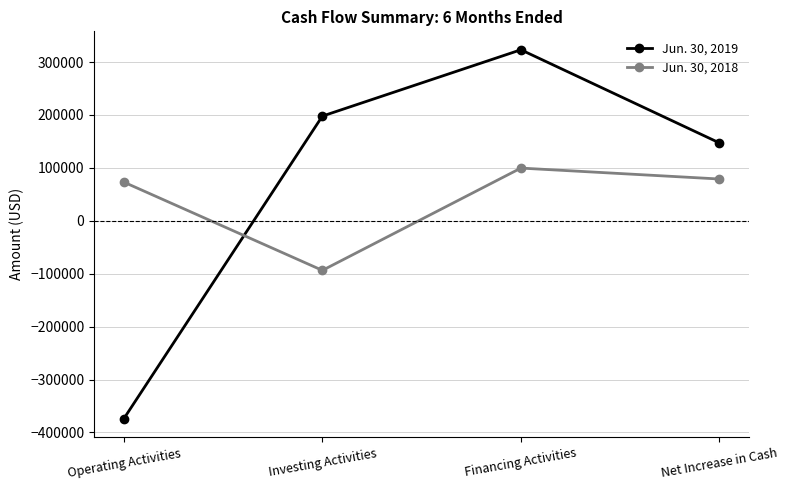

What are all the series names shown in the legend?

Jun. 30, 2019, Jun. 30, 2018